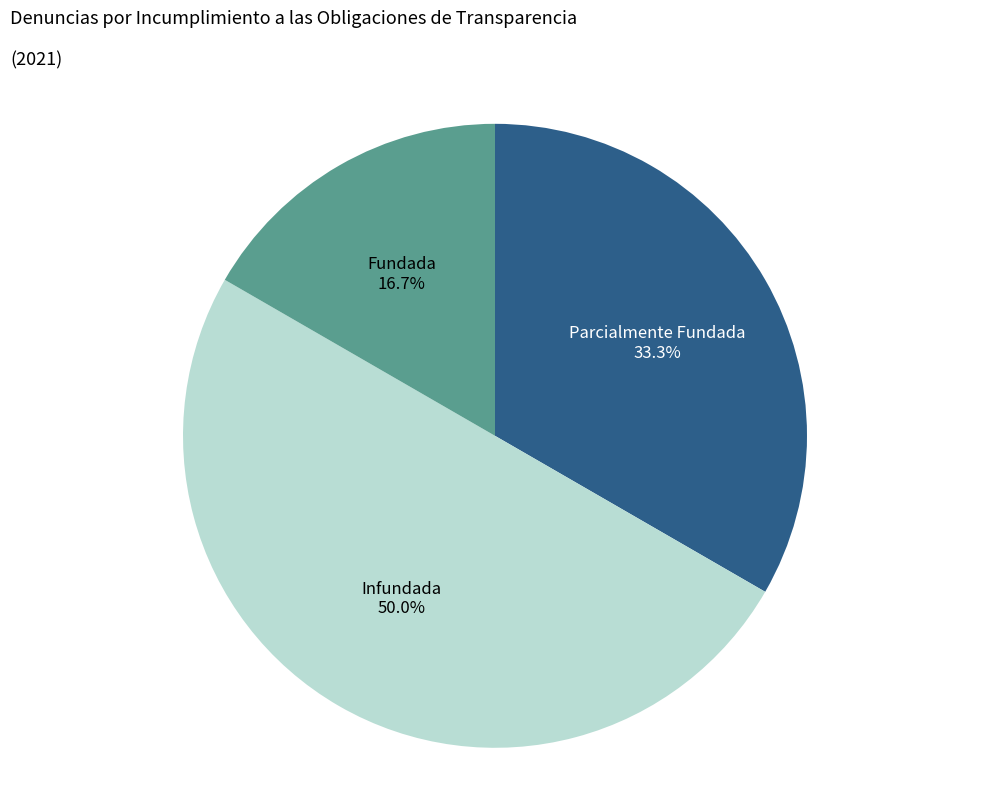

How many slices are in this pie chart?

3